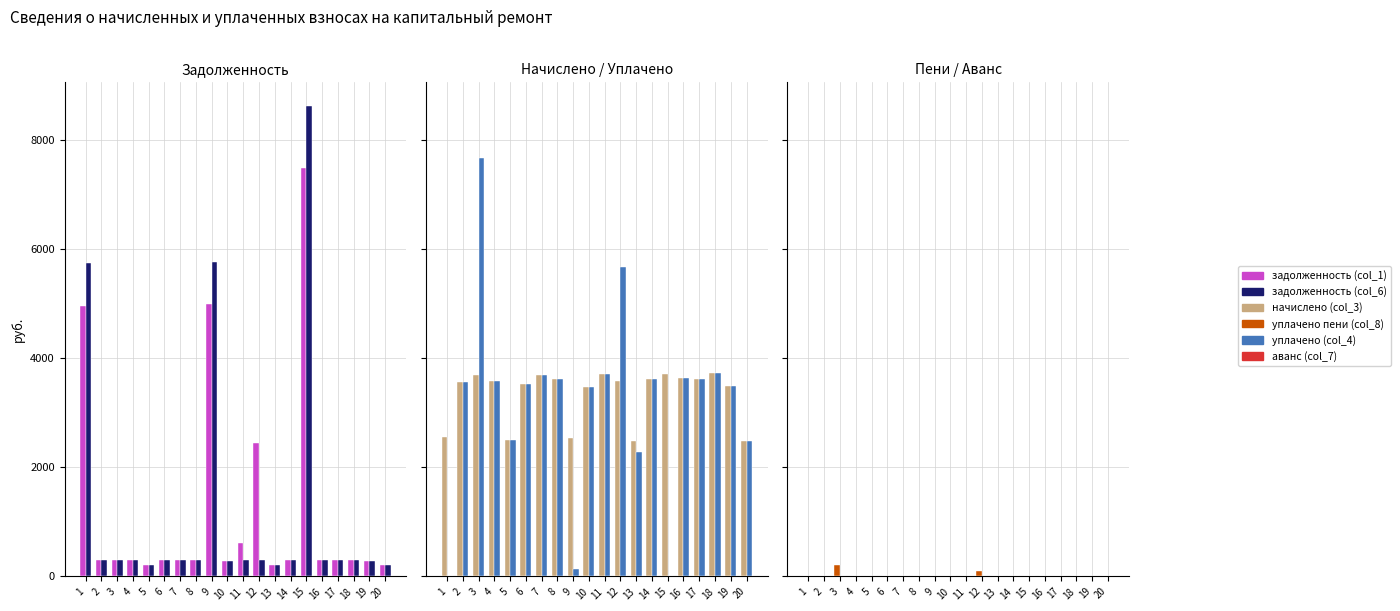

Reading left to right, what are all the values shown in this chart?

задолженность (col_1): 4953.2	296.7	307.7	298.8	207.7	293.2	307.7	301.5	4989.1	288.4	618.2	2446.6	206.3	300.8	7482.8	302.2	301.5	309.8	290.5	207.0
задолженность (col_6): 5731.1	296.7	307.7	298.8	207.7	293.2	307.7	301.5	5763.0	288.4	309.1	298.1	206.3	300.8	8617.2	302.2	301.5	309.8	290.5	207.0
начислено (col_3): 2558.5	3560.4	3692.9	3585.2	2492.3	3519.0	3692.9	3618.4	2542.0	3461.0	3709.4	3577.0	2475.7	3610.1	3701.2	3626.6	3618.4	3717.7	3485.9	2484.0
уплачено (col_4): 0.0	3560.4	7666.7	3585.2	2492.3	3519.0	3692.9	3618.4	144.9	3461.0	3709.4	5659.3	2286.0	3610.1	0.0	3626.6	3618.4	3717.7	3485.9	2484.0
уплачено пени (col_8): 0.0	0.0	206.9	0.0	0.0	0.0	0.0	0.0	0.0	0.0	0.5	97.0	0.0	0.0	0.0	0.0	4.0	0.0	2.3	0.0
аванс (col_7): 0.0	0.0	0.0	0.0	0.0	0.0	0.0	0.0	0.0	0.0	0.0	0.0	0.0	0.0	0.0	0.0	0.0	0.0	0.0	0.0